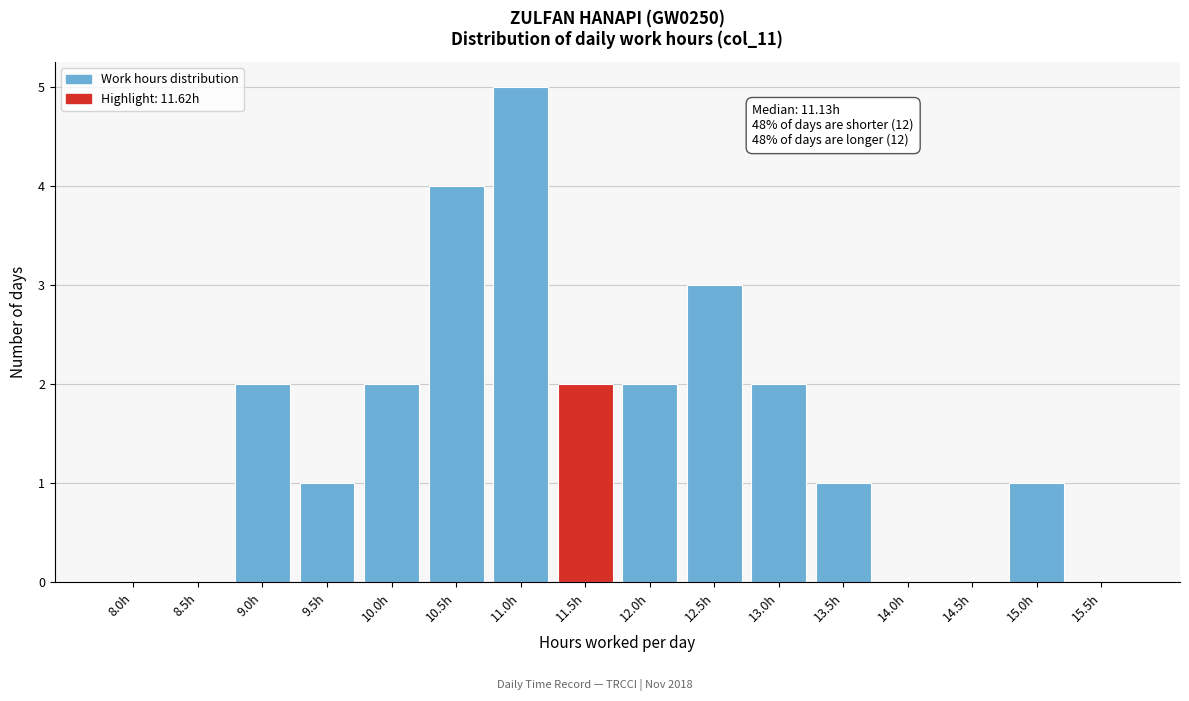

Reading right to left, list all the values displayed in this chart.

15.5h=0	15.0h=1	14.5h=0	14.0h=0	13.5h=1	13.0h=2	12.5h=3	12.0h=2	11.5h=2	11.0h=5	10.5h=4	10.0h=2	9.5h=1	9.0h=2	8.5h=0	8.0h=0